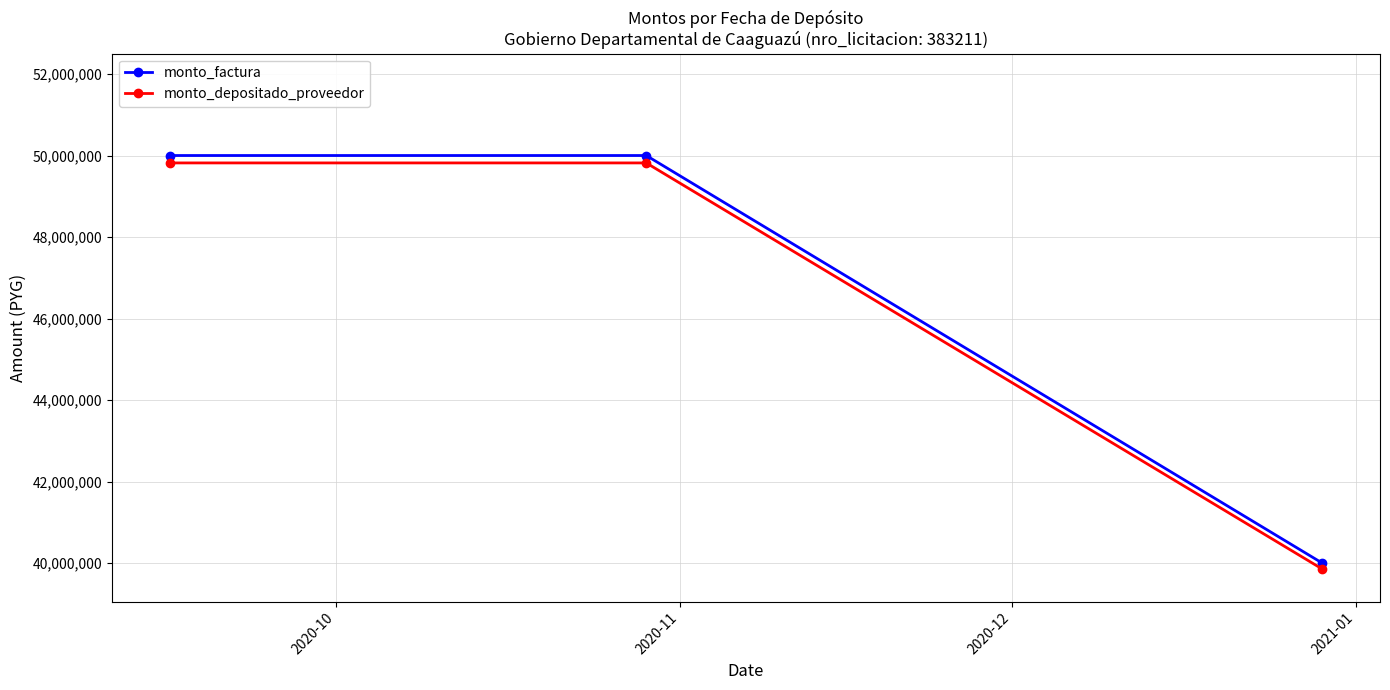

What is the lowest value of the monto_factura series?

40000000